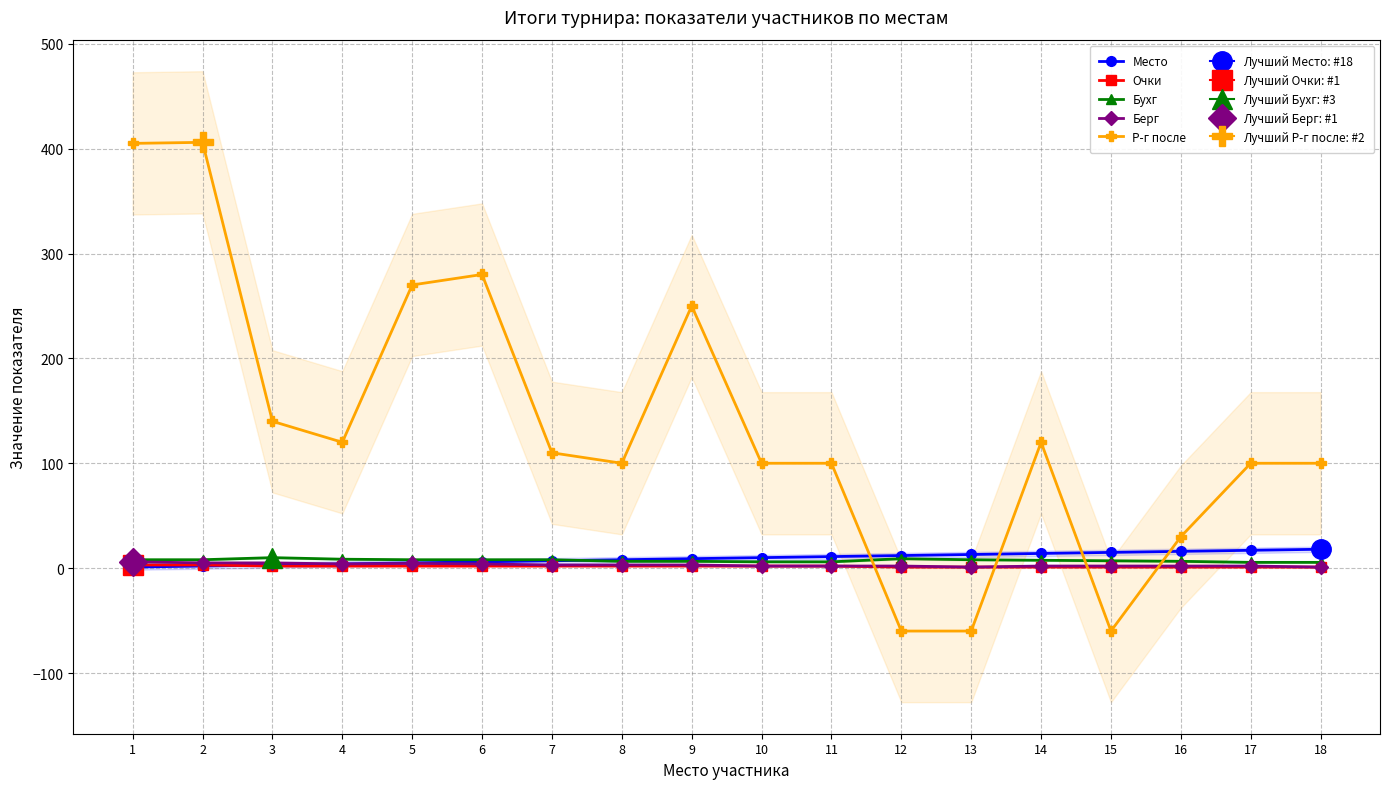

Is this an area chart (filled region under the line)?

No